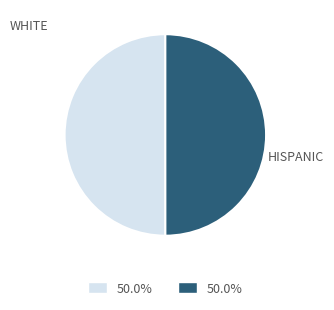

Do HISPANIC and WHITE together represent more than half of the pie?

Yes